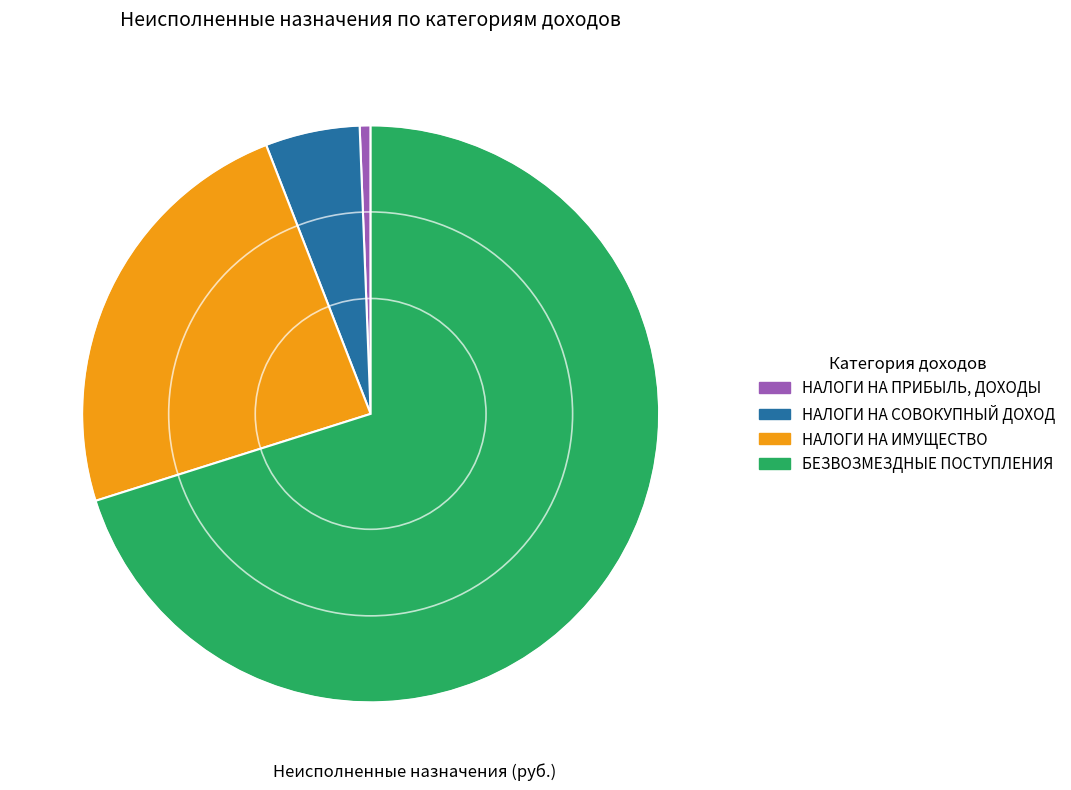

Do НАЛОГИ НА ПРИБЫЛЬ, ДОХОДЫ and НАЛОГИ НА ИМУЩЕСТВО together represent more than half of the pie?

No